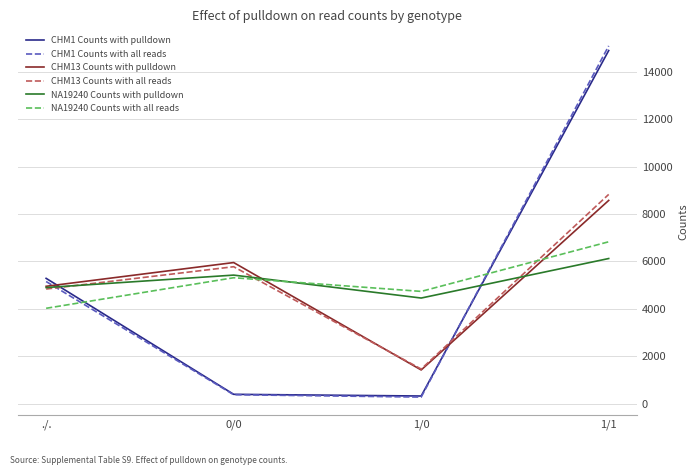

True or false: NA19240 Counts with pulldown has a value of 7048 at 1/0.

False